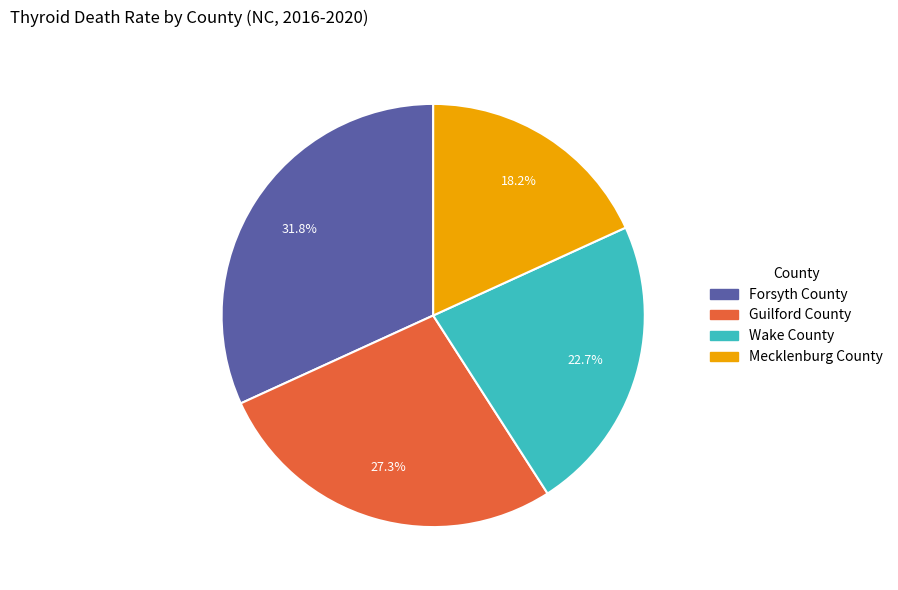

Is Mecklenburg County the majority of the pie?

No